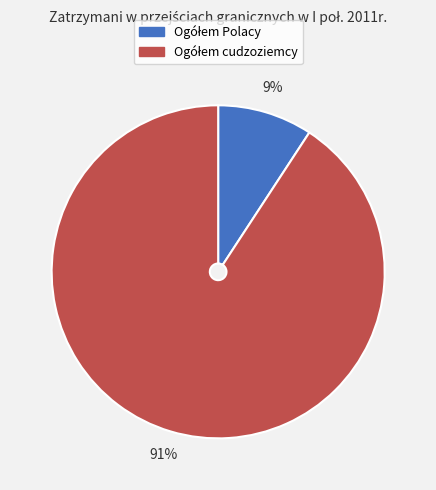

To the nearest percent, what is the average slice percentage?

50%